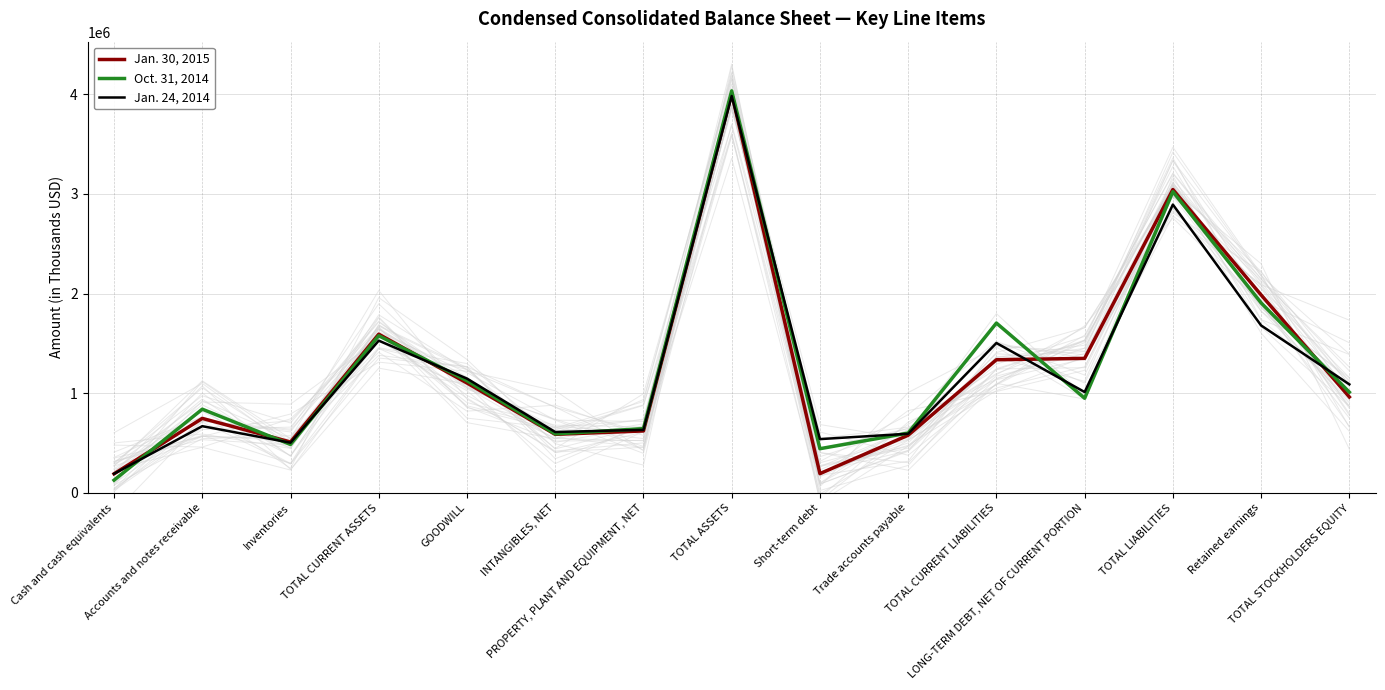

Rank the series at Accounts and notes receivable from highest to lowest value.

Oct. 31, 2014, Jan. 30, 2015, Jan. 24, 2014